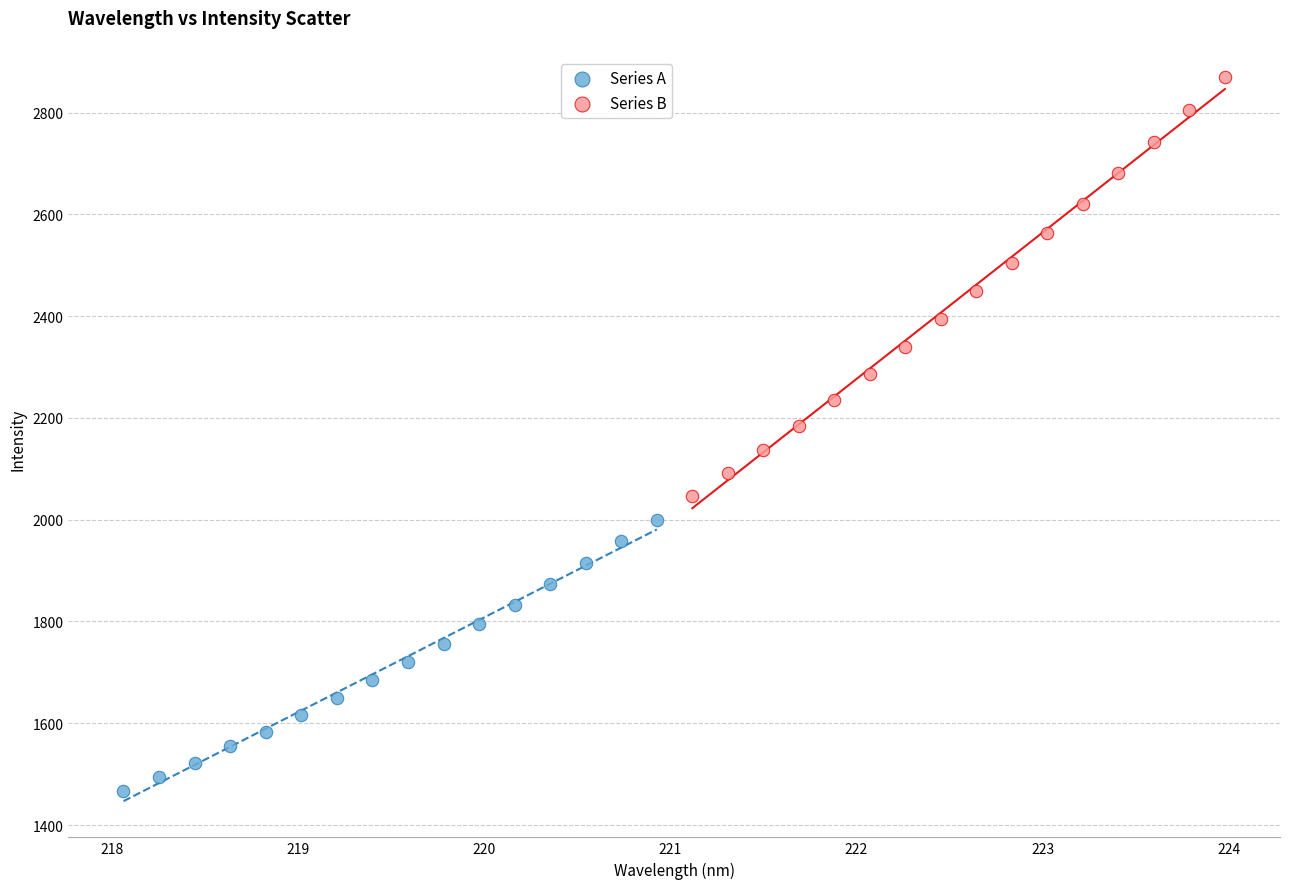

Which series has the widest spread of Y values?

Series B